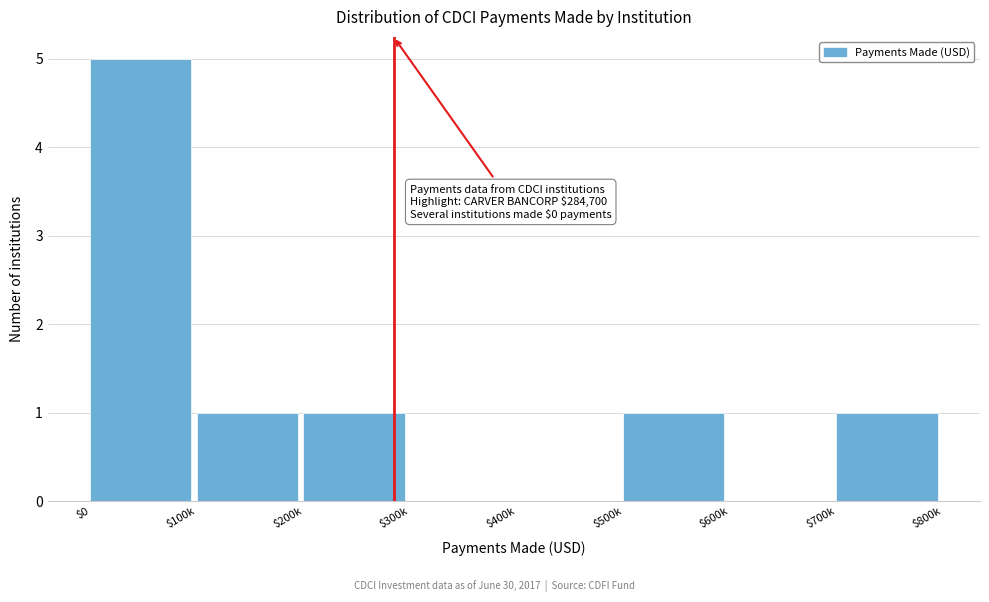

Which category has the highest value across all series?

$0